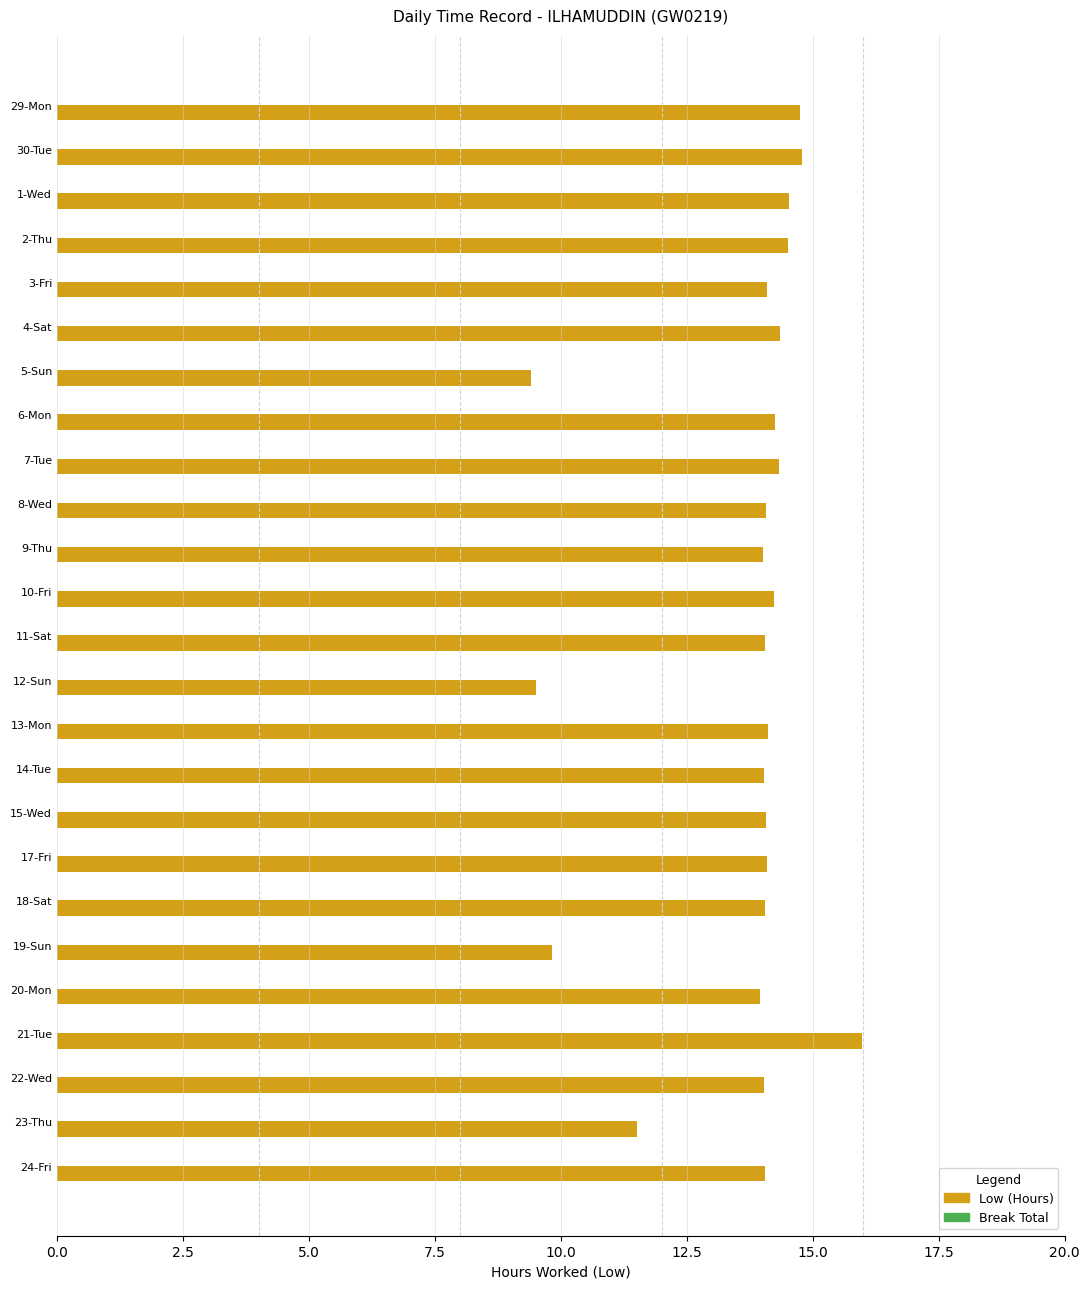

What is the value of the 10th bar from the top?

14.1